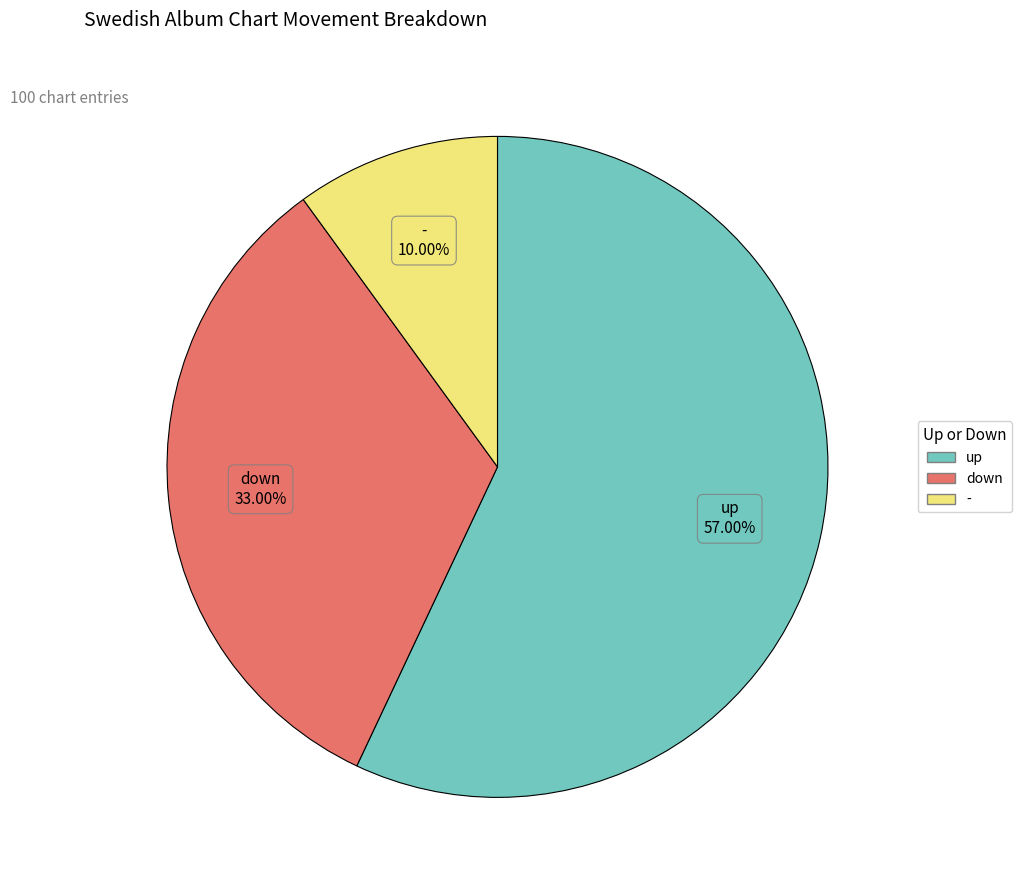

To the nearest percent, what portion does up represent?

57%